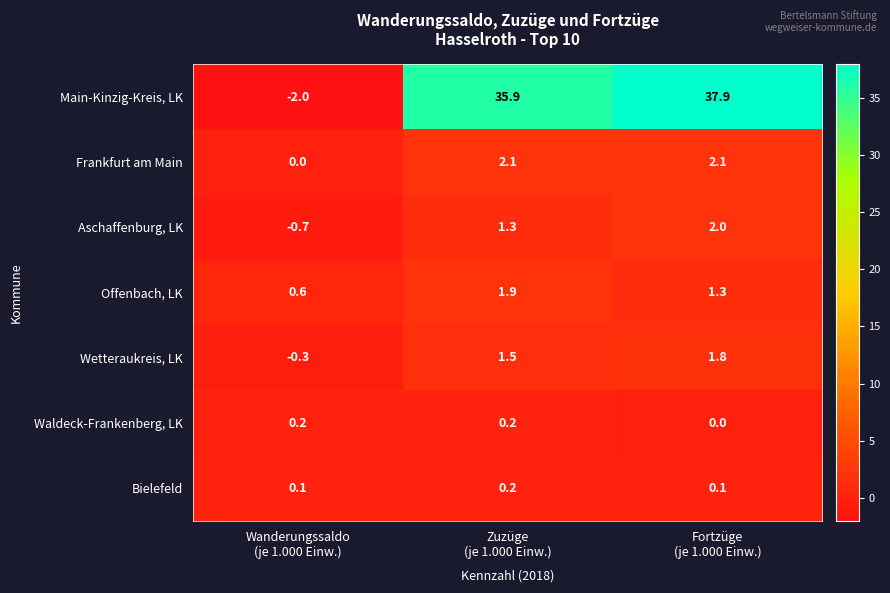

What is the maximum value for Wetteraukreis, LK?

1.8